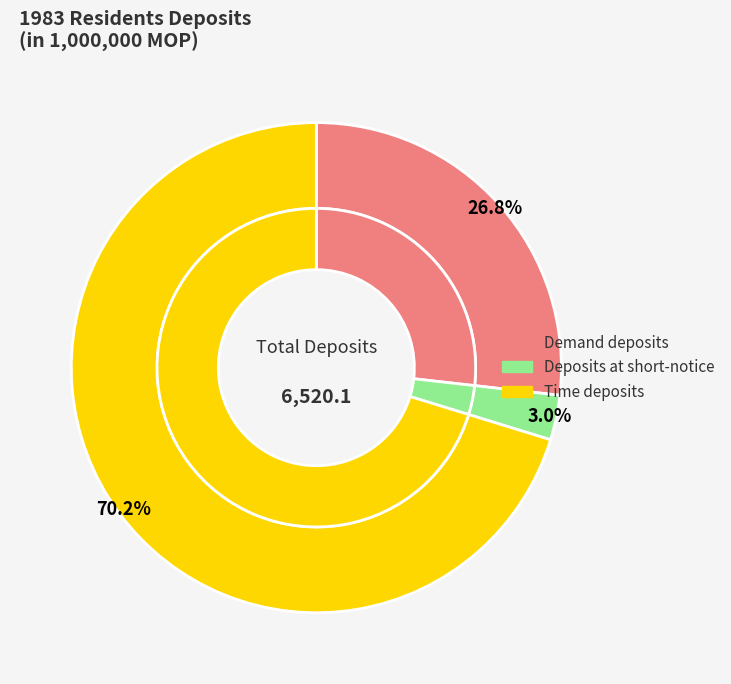

To the nearest percent, what percentage of the pie is Deposits at short-notice?

3%